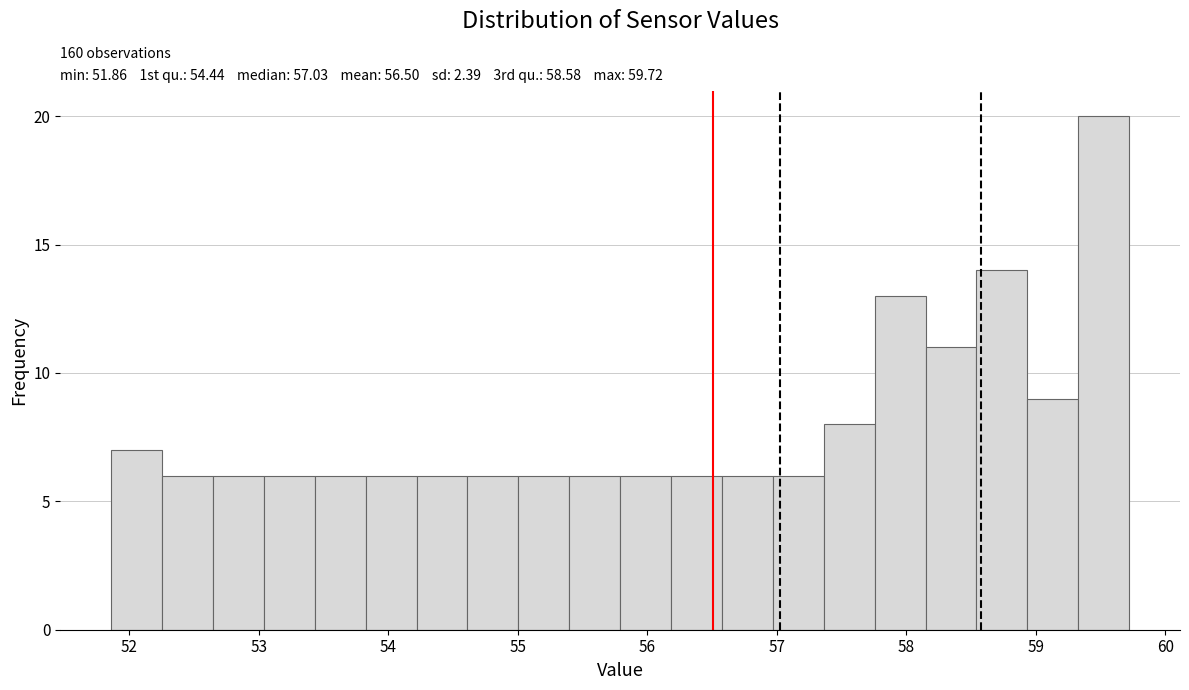

Around what value on the x-axis is the tallest bar? Give the approximate position of its centre, as read against the axis.

59.5